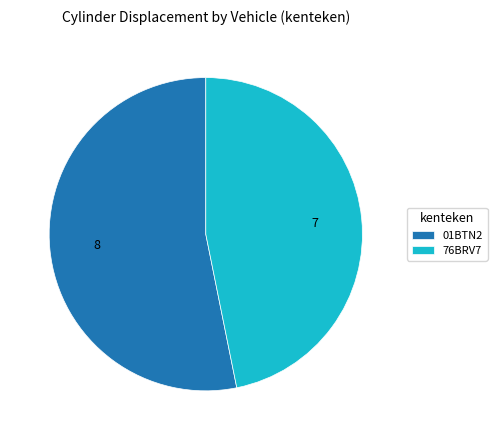

Count the number of slices in the pie.

2